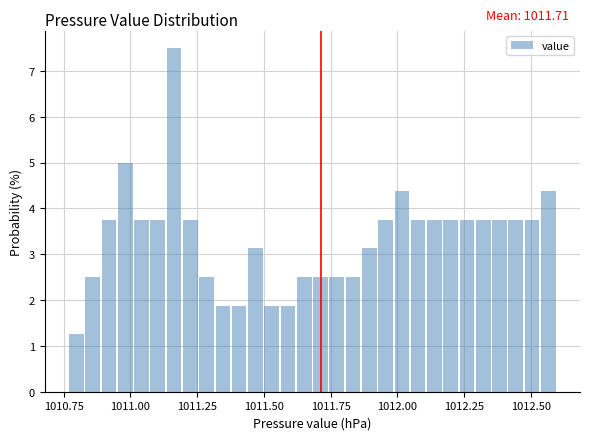

Read against the x-axis, roughly where is the centre of the tallest bar?

1011.15